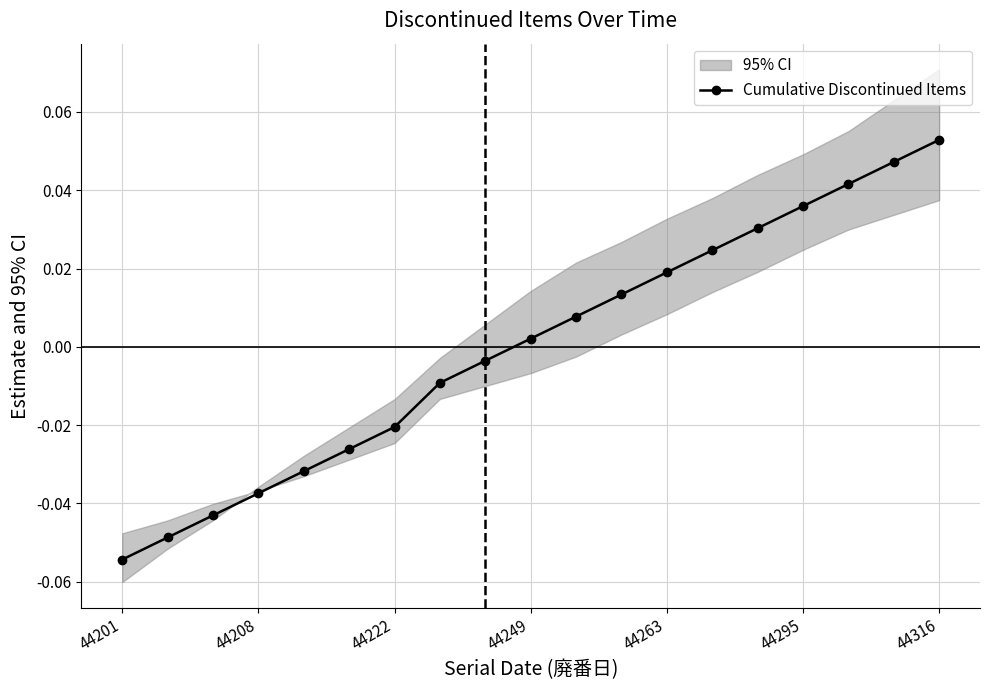

True or false: Cumulative Discontinued Items has a value of -0.1 at 44208.

False